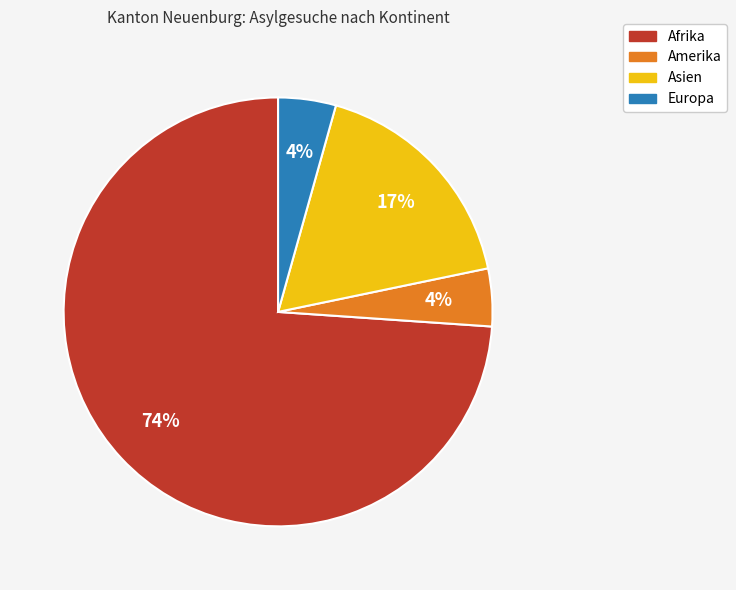

Is there any slice that represents more than half of the pie?

Yes